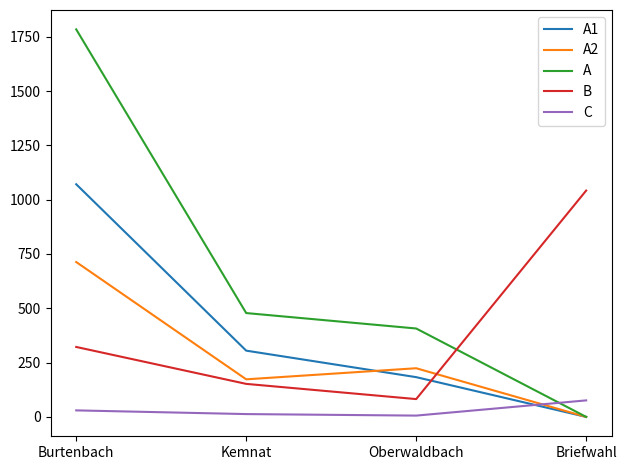

How many times do B and A1 cross each other?

1